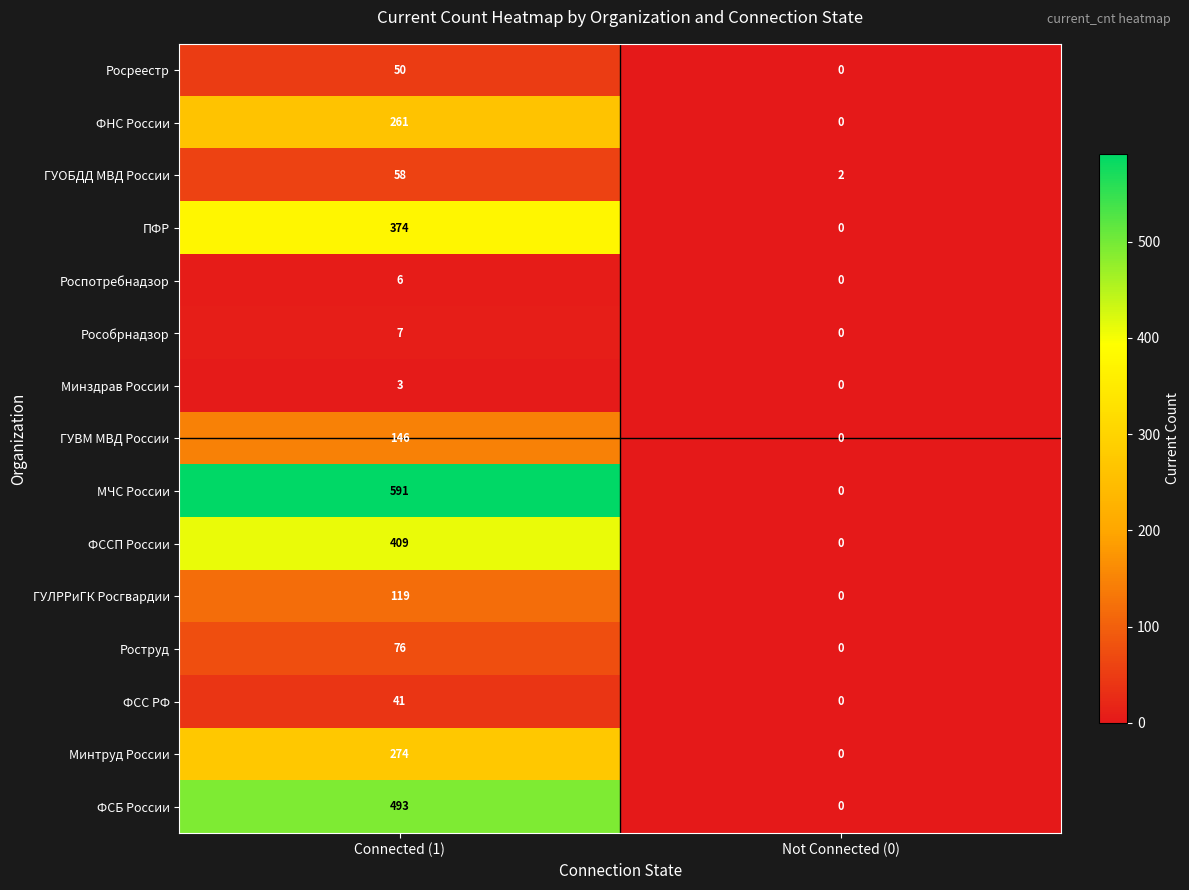

Where is ФСБ России nearest to the value 246?

Not Connected (0)